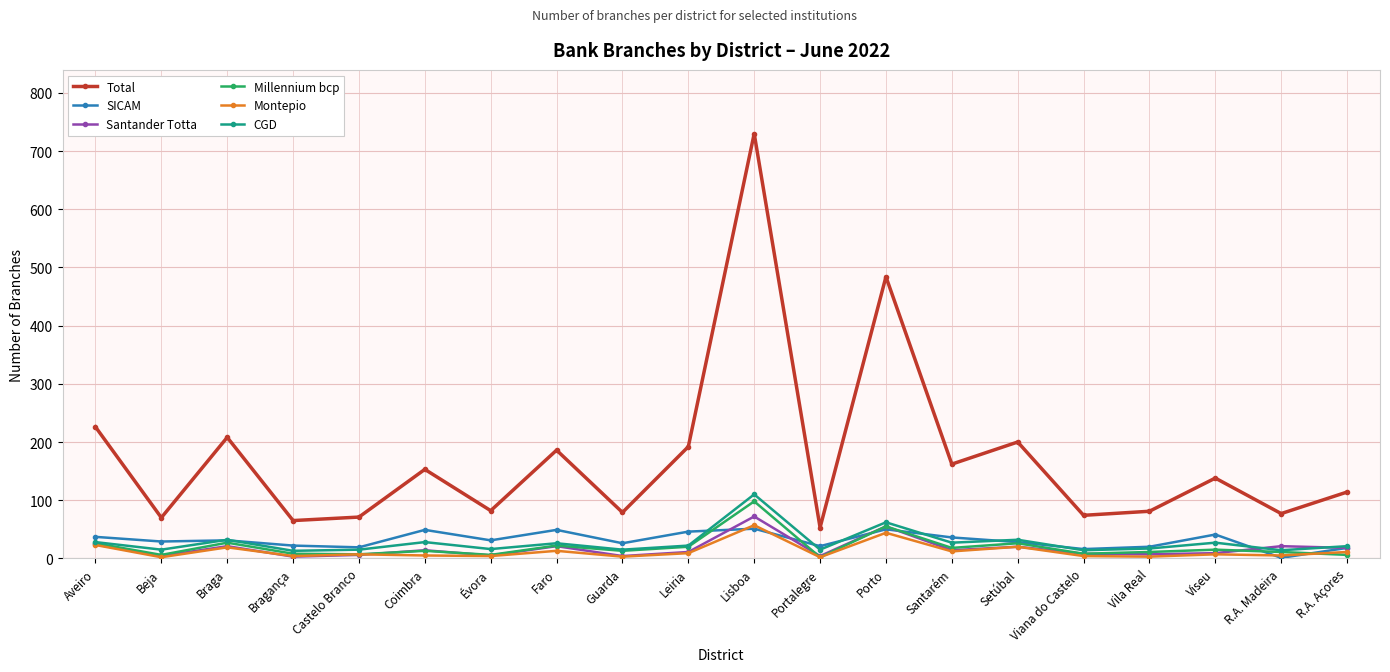

What are all the series names shown in the legend?

Total, SICAM, Santander Totta, Millennium bcp, Montepio, CGD